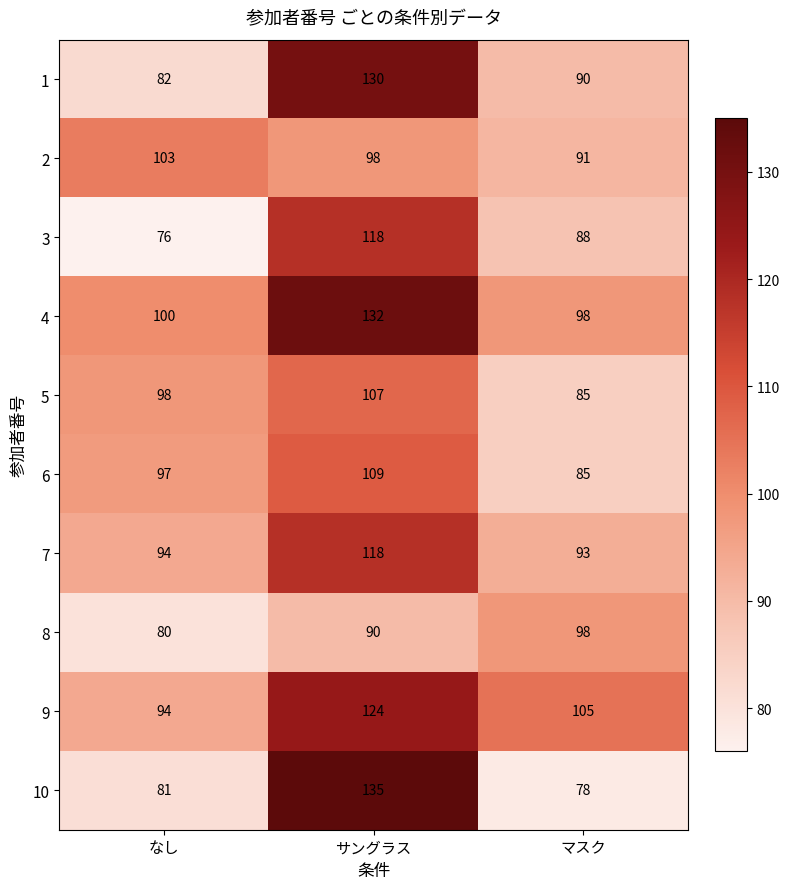

How many distinct data groups are displayed?

10